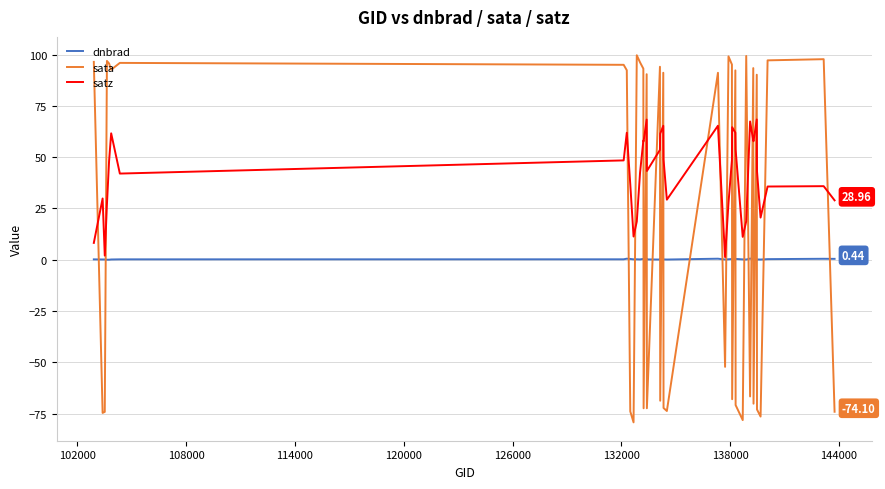

What are all the series names shown in the legend?

dnbrad, sata, satz